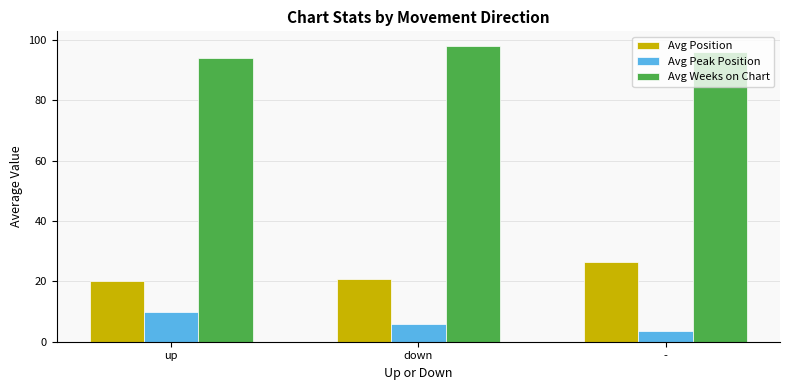

The Avg Peak Position series shows 13.1 at up. True or false?

False